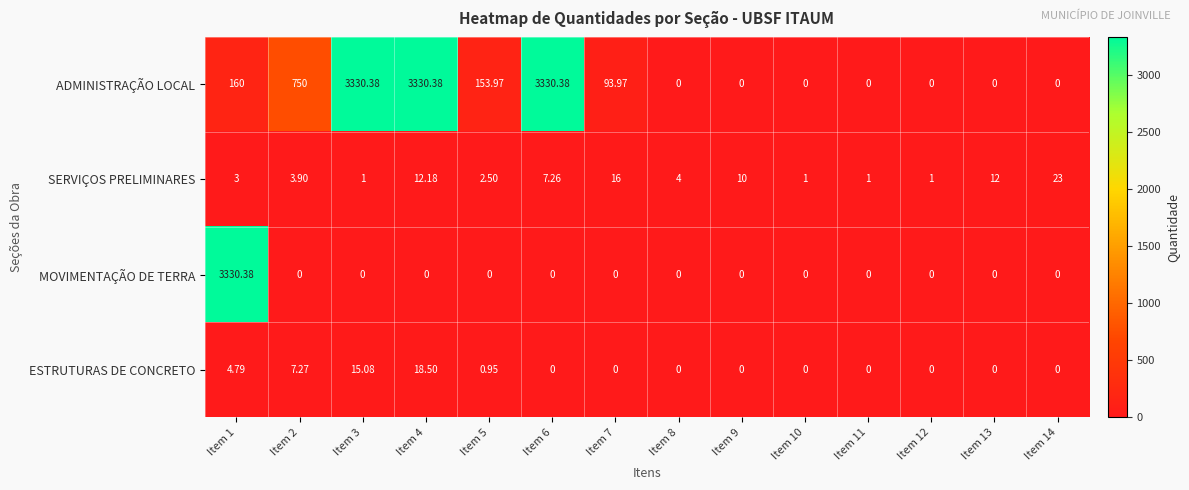

Which series has the largest total across all categories?

ADMINISTRAÇÃO LOCAL